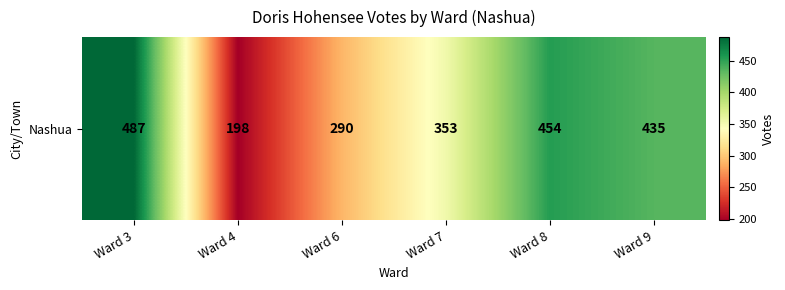

True or false: the data shows 128 at Ward 4.

False